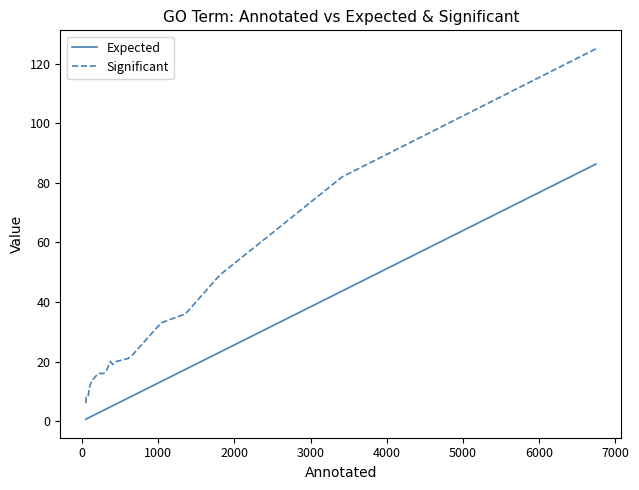

What is the highest value of the Expected series?

86.3